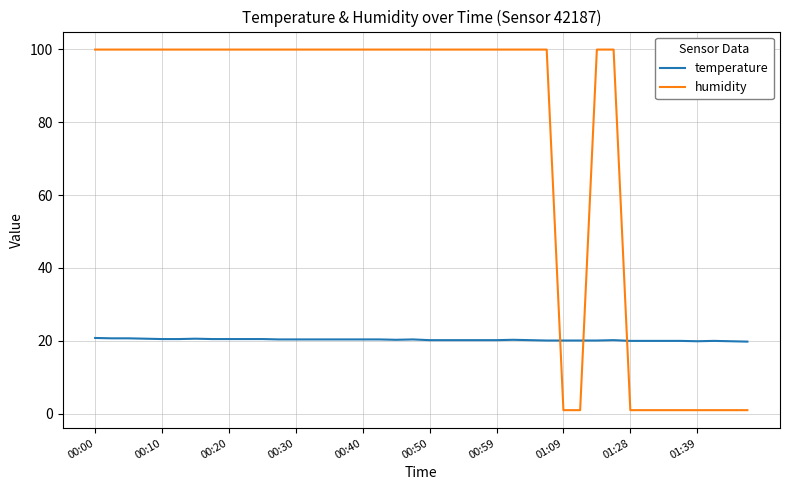

Which series has the largest range (max minus min)?

humidity